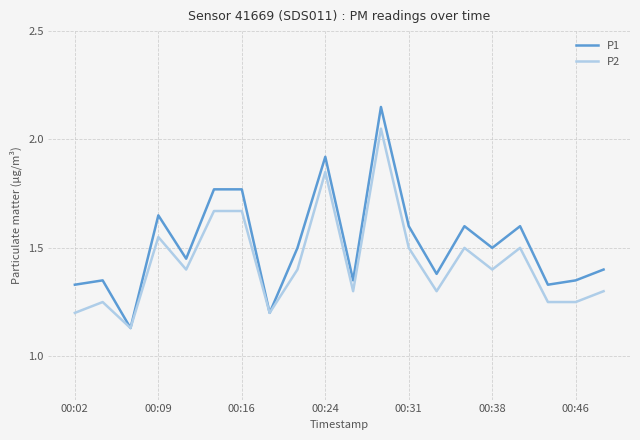

Which series has the largest total across all categories?

P1